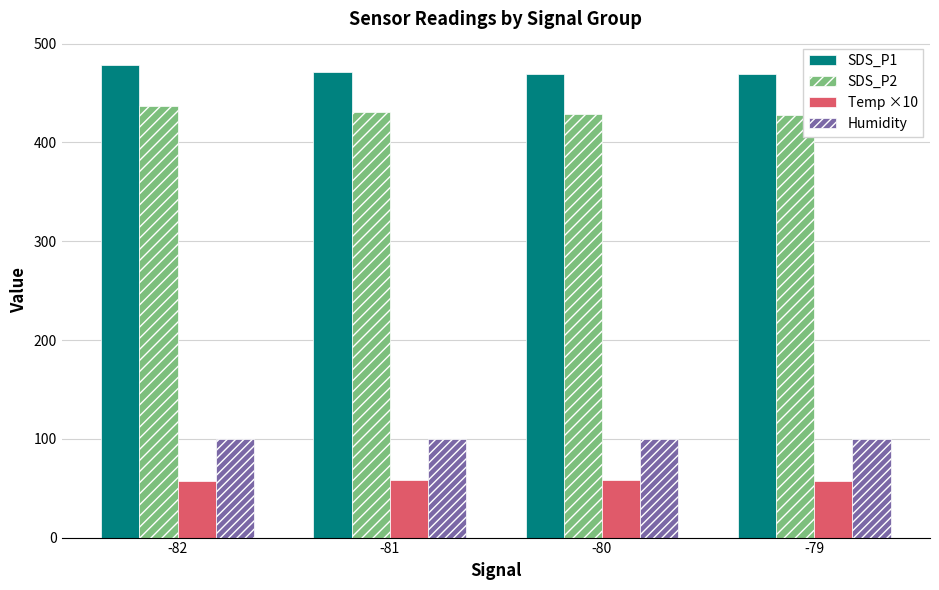

Is the value of SDS_P2 at -79 greater than the value of Temp ×10 at -80?

Yes